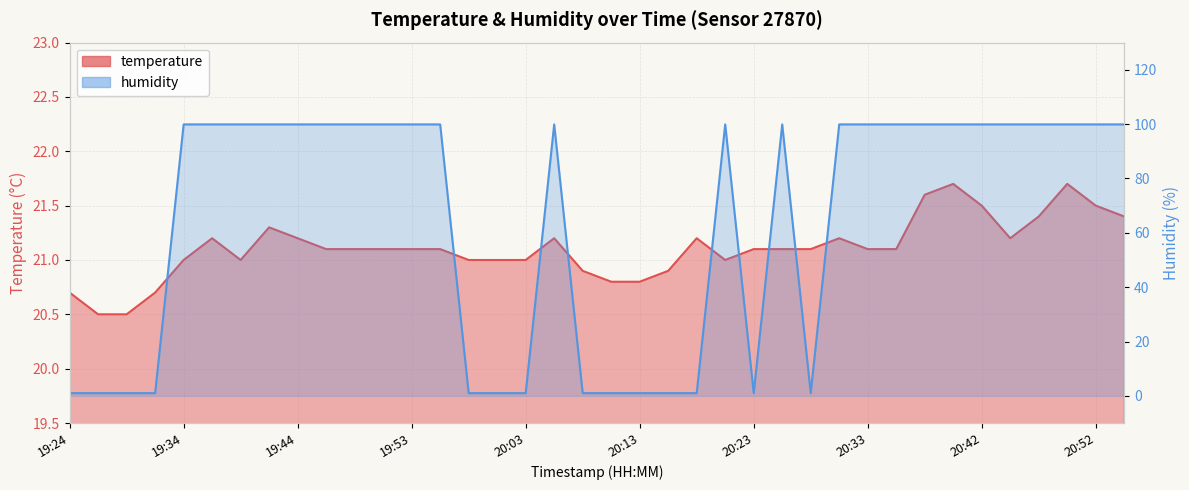

What is the average value of the humidity series?

63.5